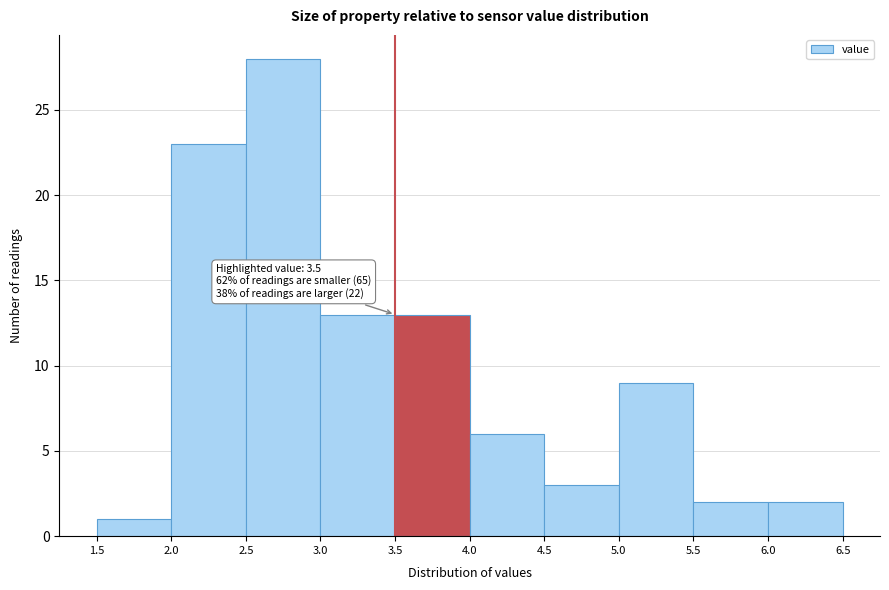

Over which range of the x-axis is the bar tallest?

2.5 to 3.0